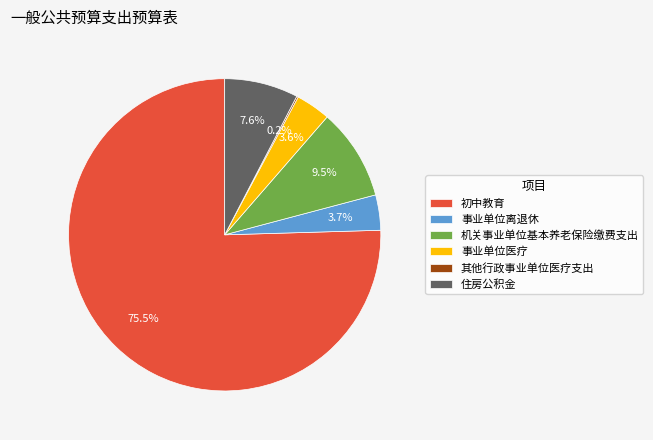

True or false: 事业单位离退休 accounts for 4% of the total.

True